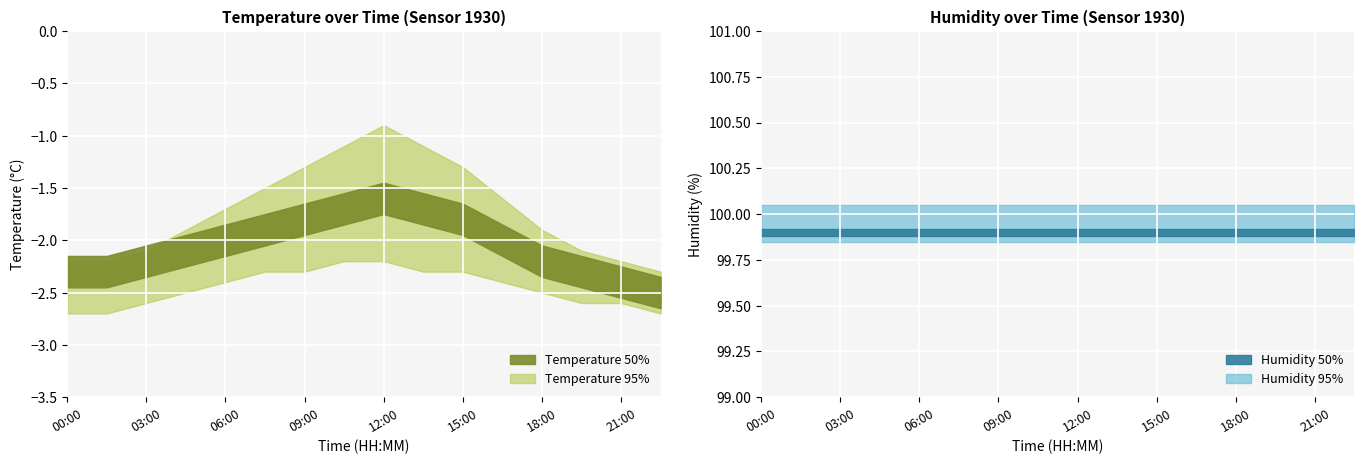

How many values in the temperature_high series are below -1?

15